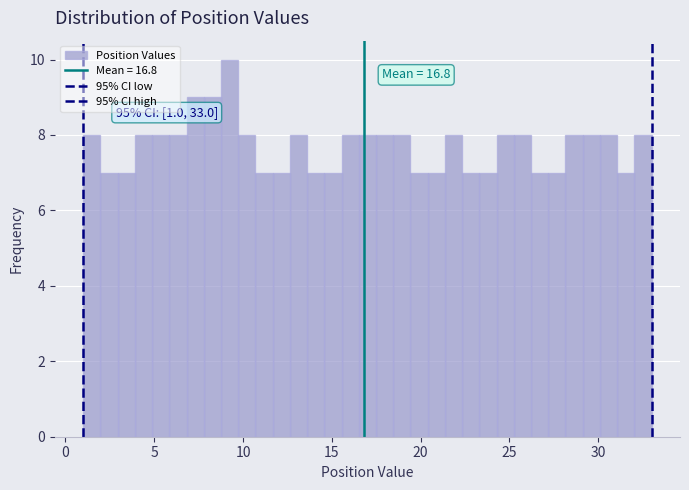

Around what value on the x-axis is the tallest bar? Give the approximate position of its centre, as read against the axis.

9.0